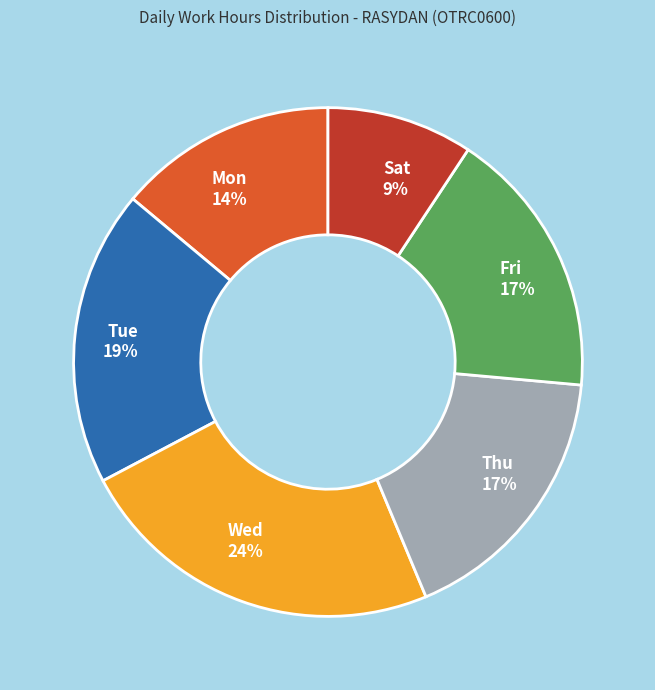

What percentage is the Wed 24% slice, to the nearest percent?

24%